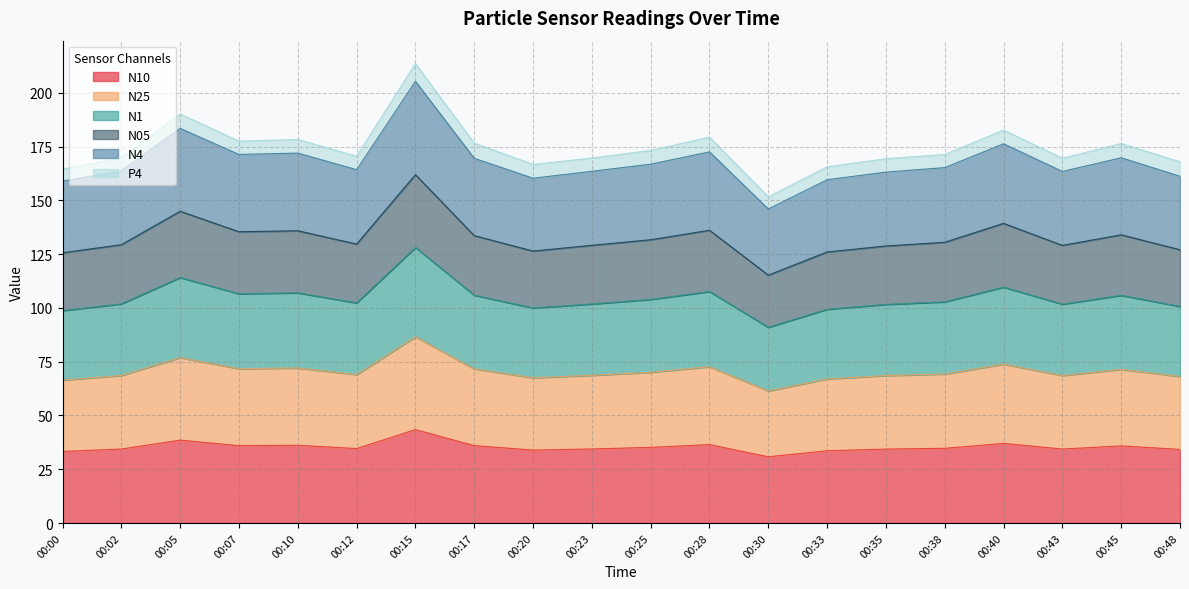

What is the smallest value displayed?

30.8